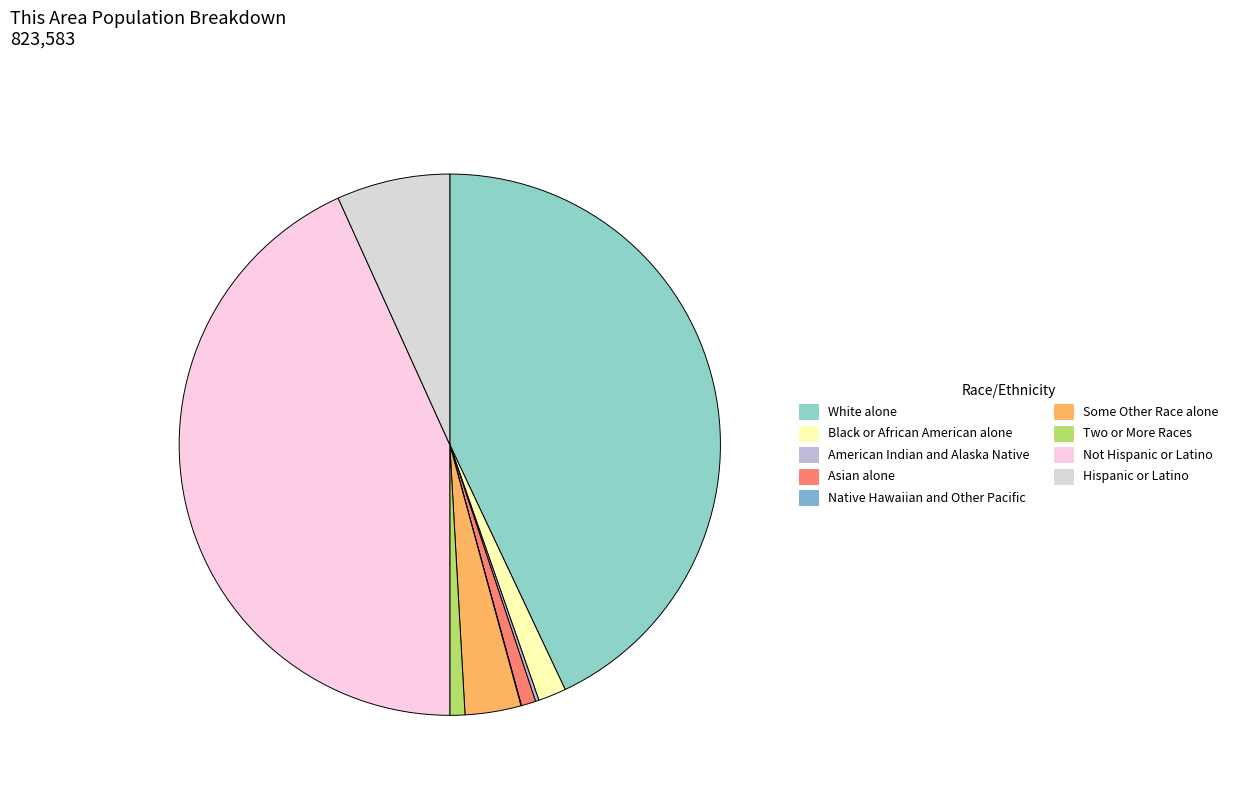

What is the largest slice in the pie chart?

Not Hispanic or Latino